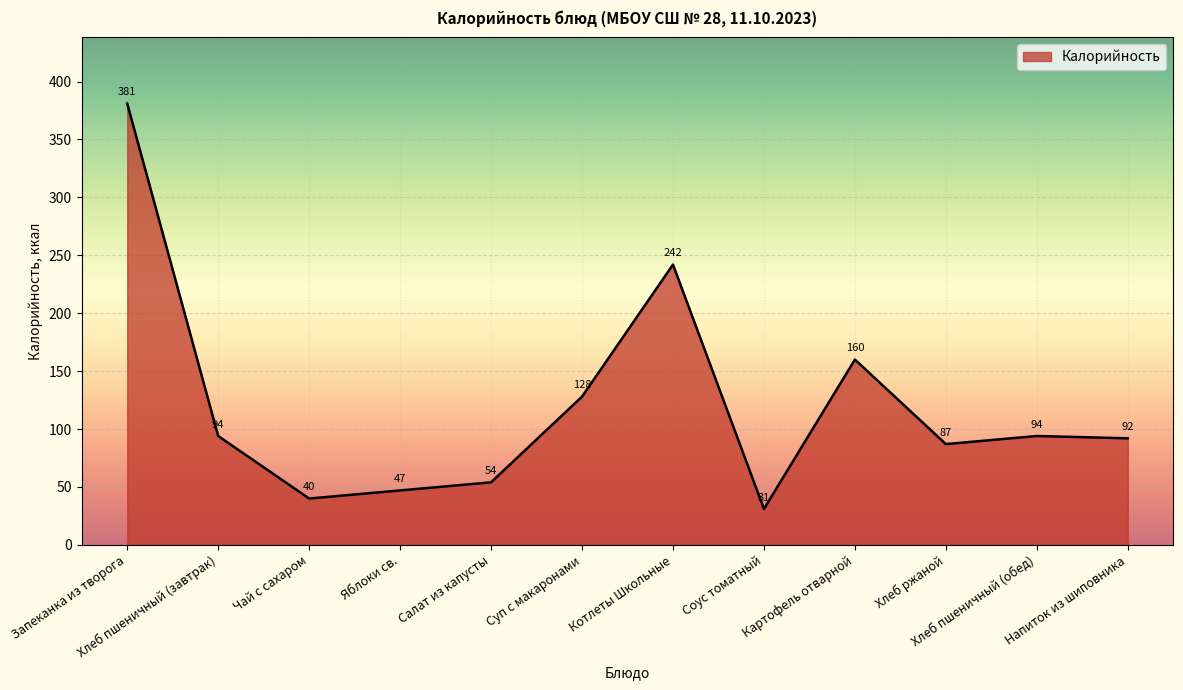

What position from the right is Суп с макаронами?

7